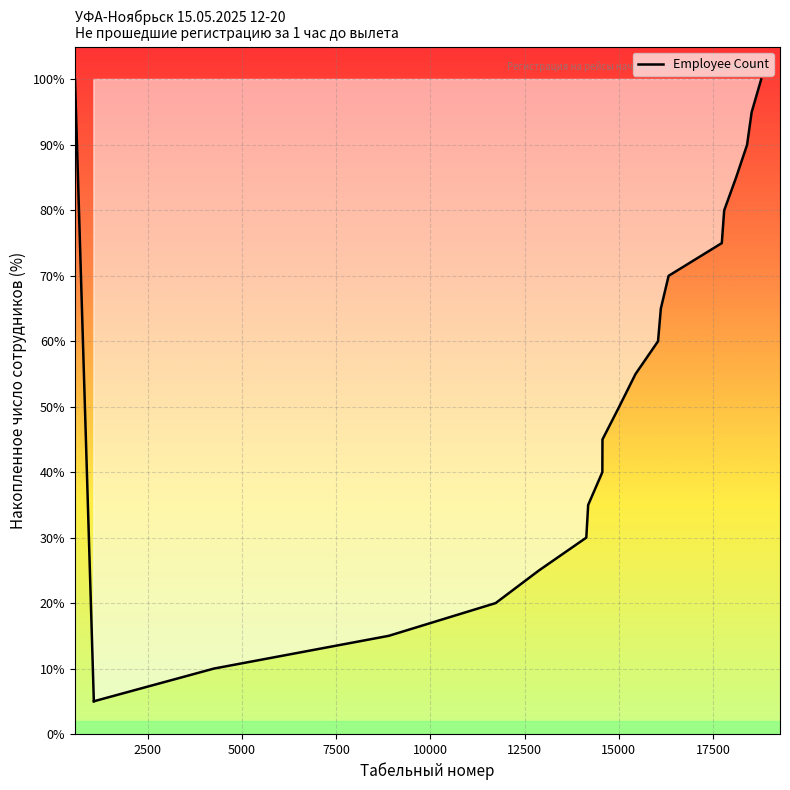

What is the difference between the maximum and minimum values?

95.0